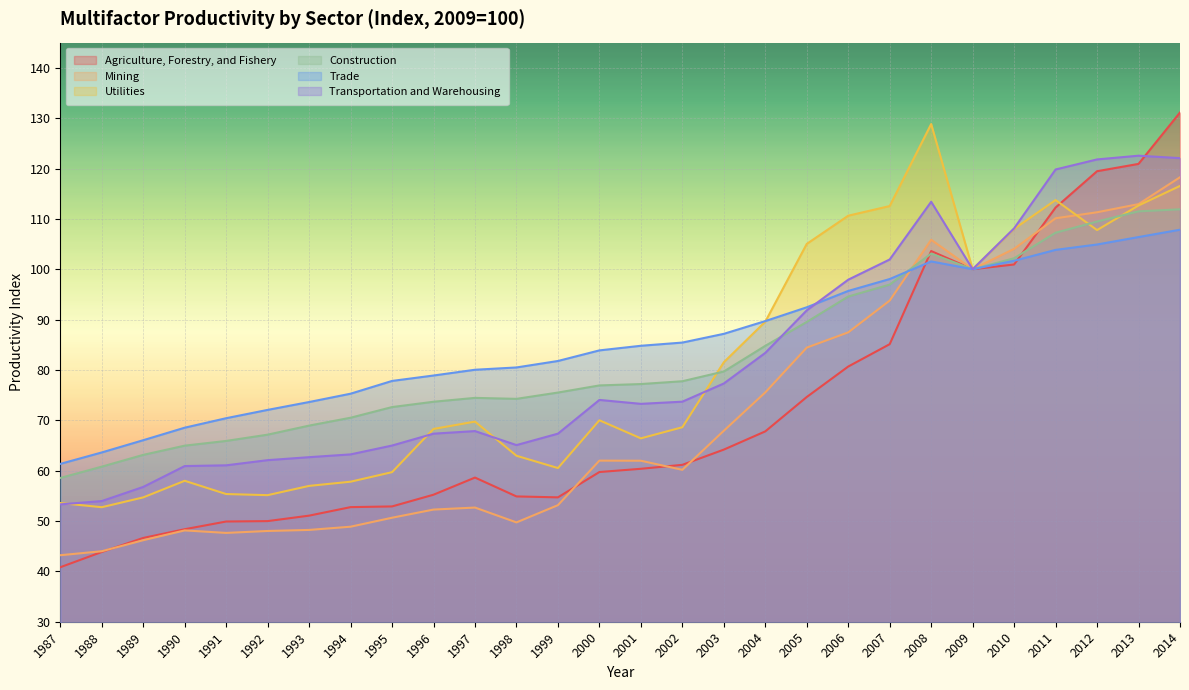

How many lines are shown in the chart?

6